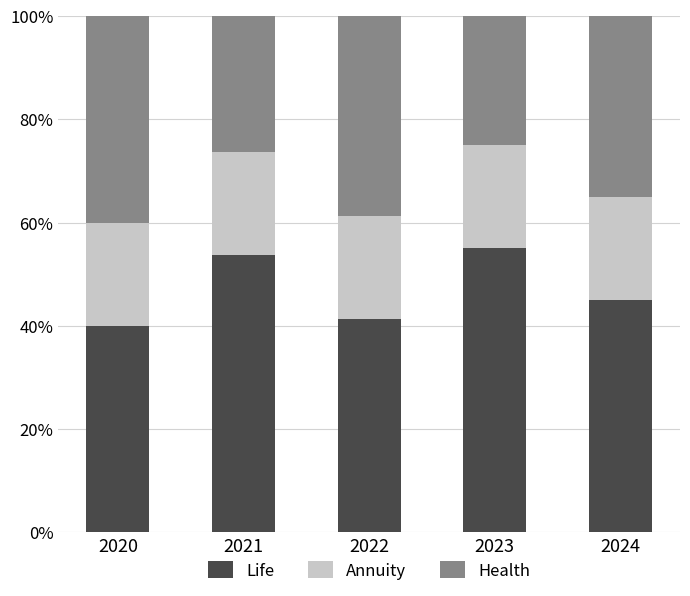

Is it true that Life equals 45.0 at 2024?

True